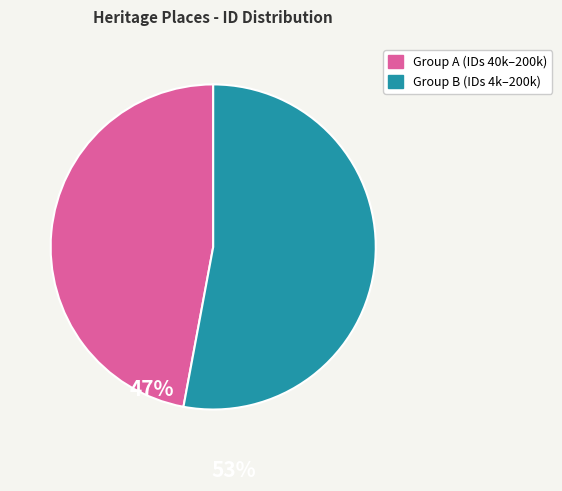

Is there any slice that represents more than half of the pie?

Yes